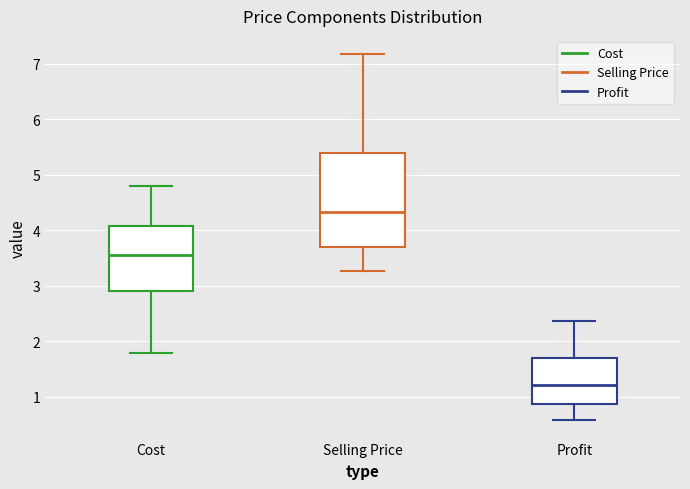

Reading left to right, transcribe this box plot: for each box, give where its median line is, the range the box spans, and where its two whiskers end, as read against the y-axis. The values are not printed on the chart, so give them approximately, as read against the axis.

Cost: median 3.6, box 2.9 to 4.1, whiskers 1.8 to 4.8
Selling Price: median 4.3, box 3.7 to 5.4, whiskers 3.3 to 7.2
Profit: median 1.2, box 0.9 to 1.7, whiskers 0.6 to 2.4